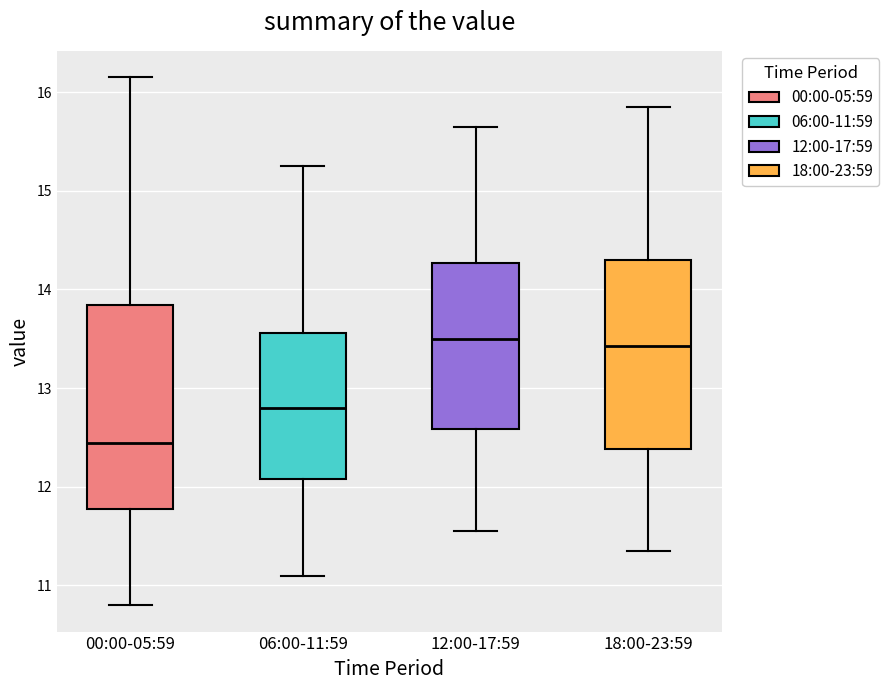

Where is the upper edge of the box for 00:00-05:59 on the y-axis? The values are not printed on the chart, so give them approximately, as read against the axis.

13.8